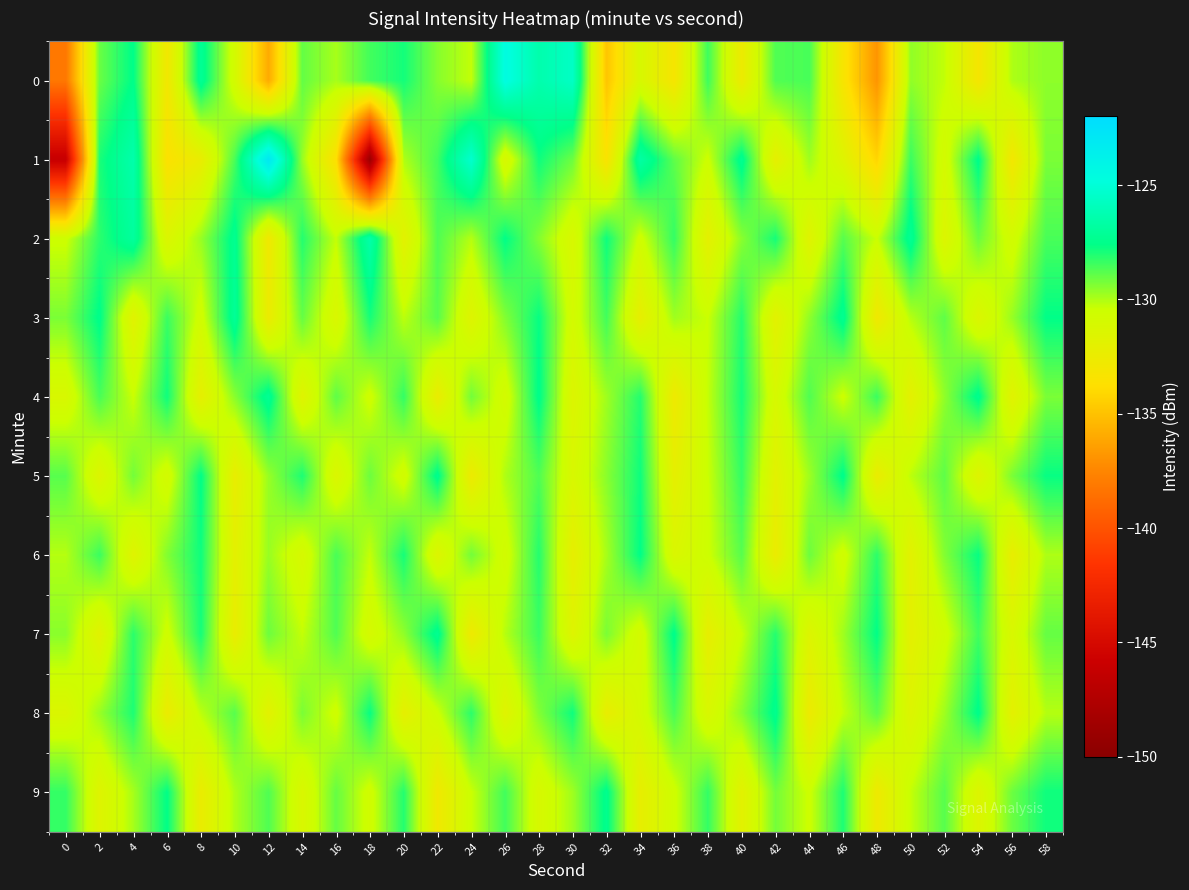

What is the difference between the highest and lowest values at 46?

6.0